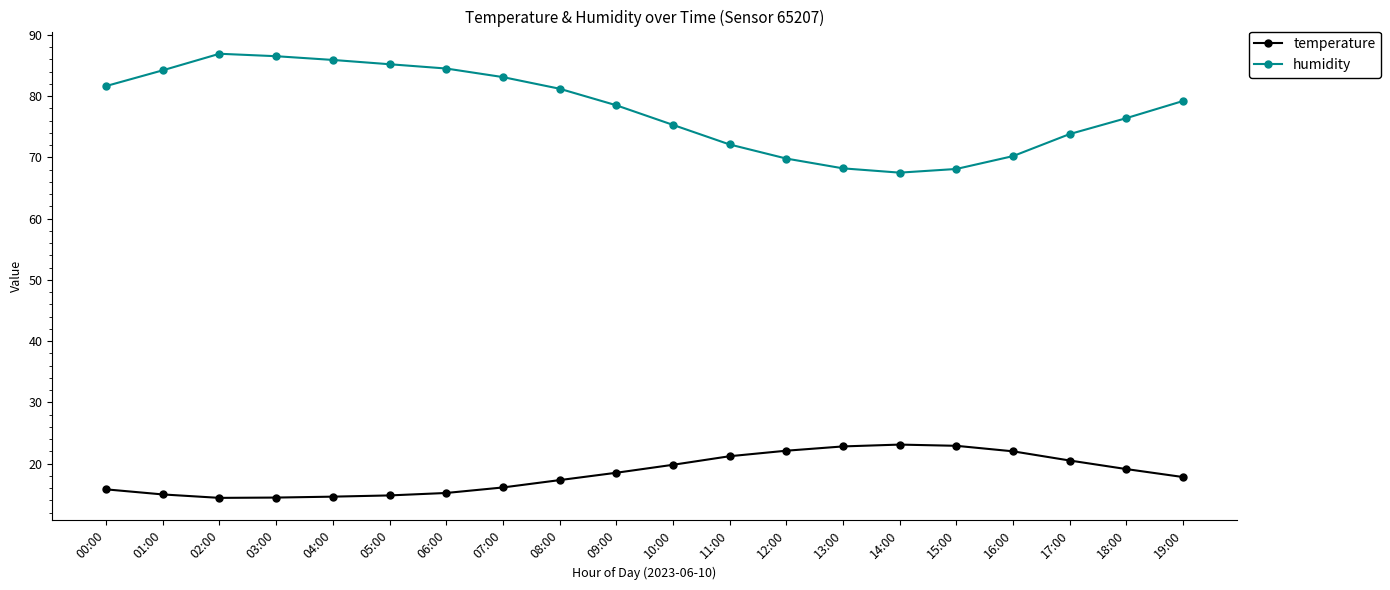

Rank the series at 02:00 from highest to lowest value.

humidity, temperature